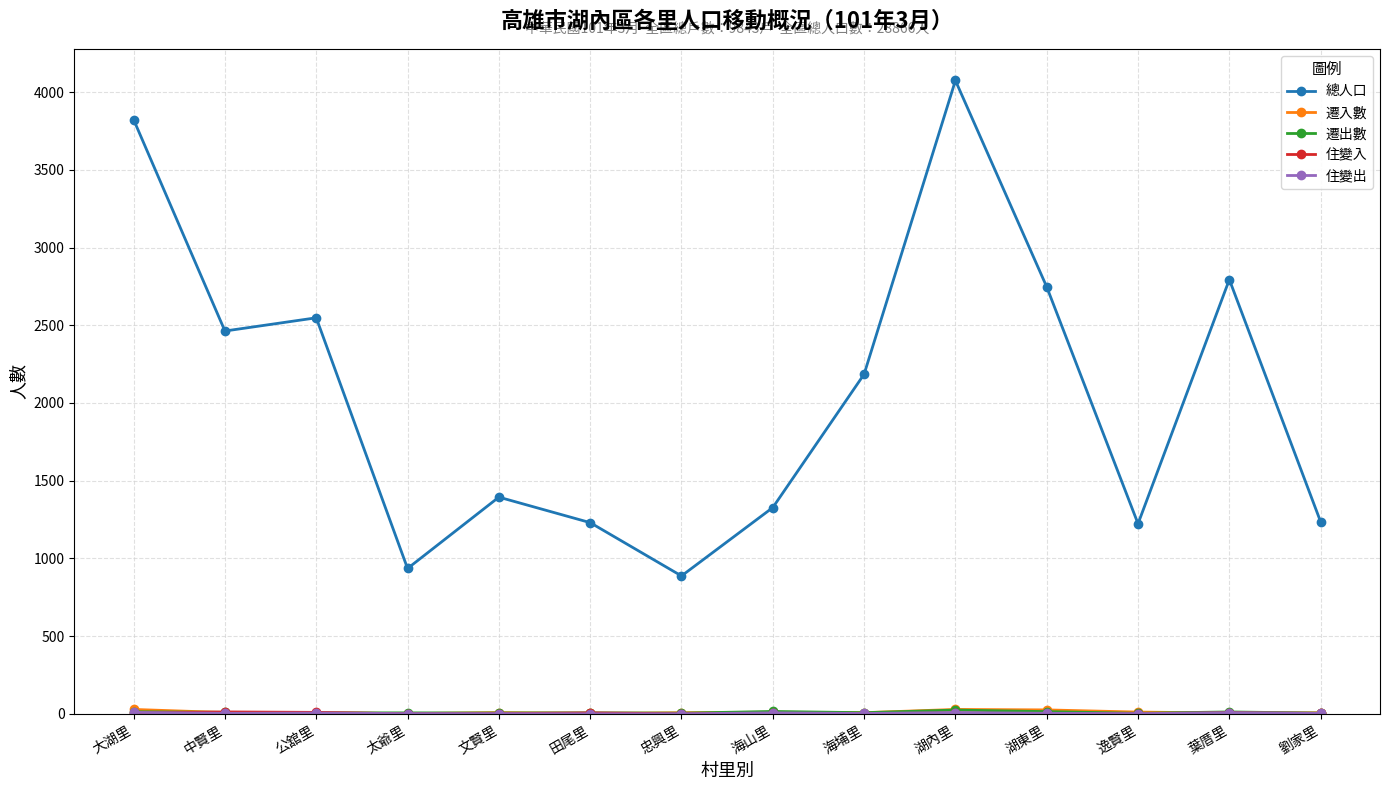

Which series changed the most between 湖內里 and 湖東里?

總人口